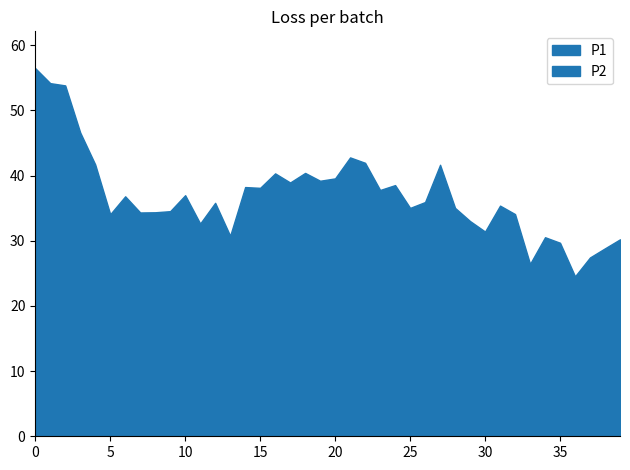

How many interior local valleys does the P1 series have?

12